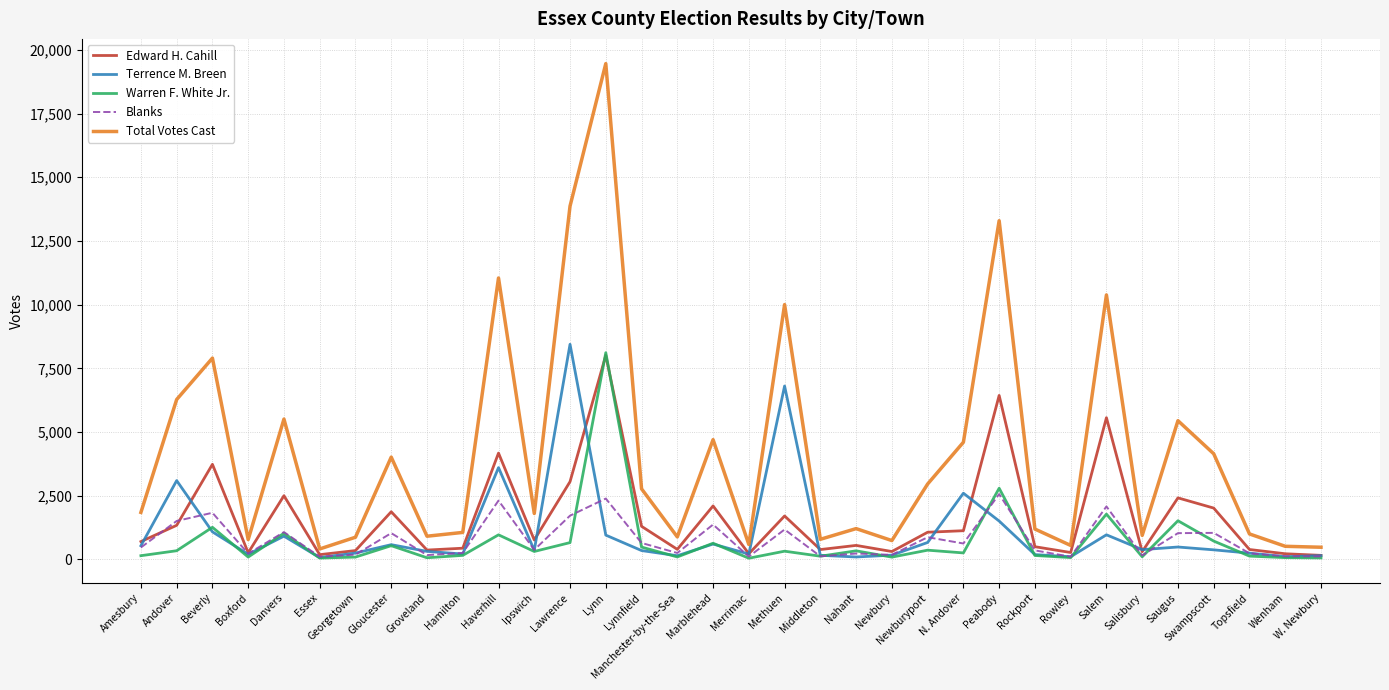

At how many categories does at least one series exceed 9836?

6